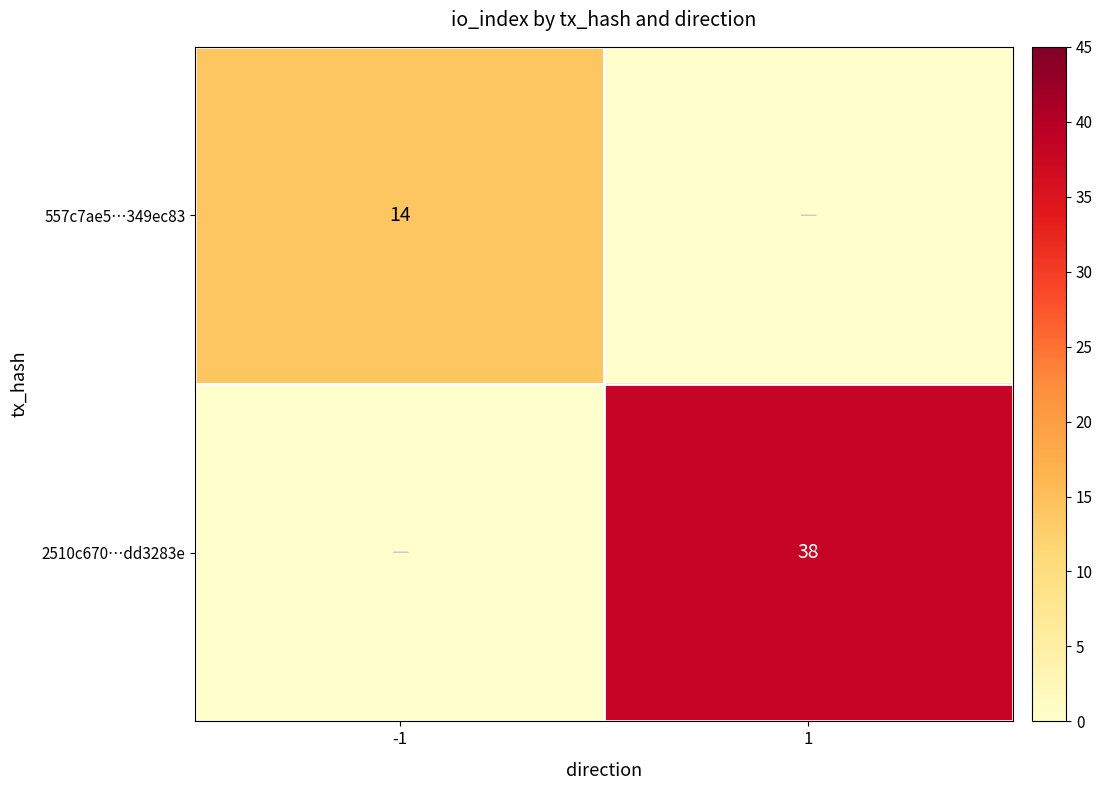

The value of 2510c670…dd3283e at 1 is 38. True or false?

True